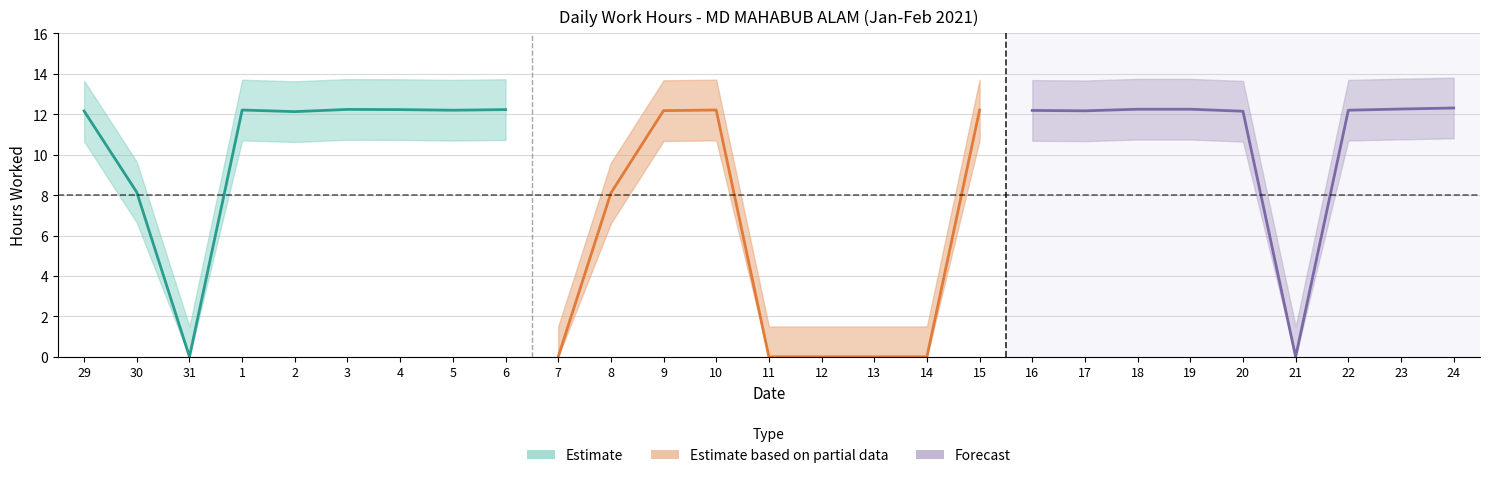

What value does the data have at 24?

12.3